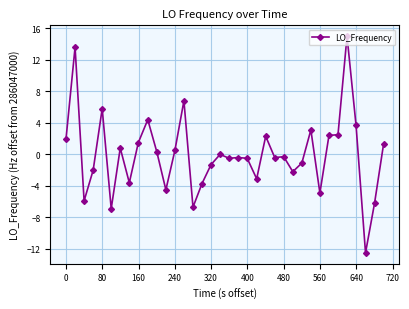

What is the value of the 22nd point from the left?

-3.1